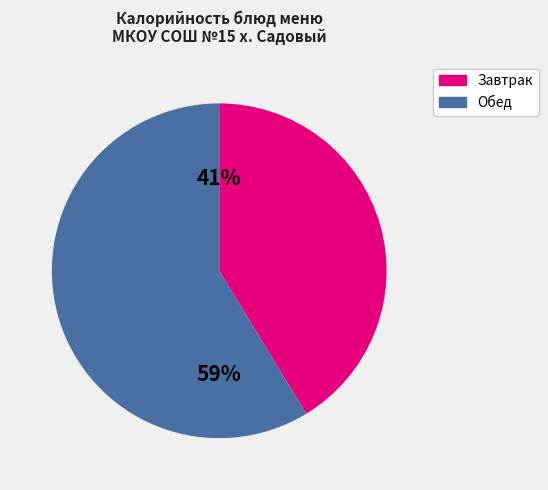

To the nearest percent, what is the average slice percentage?

50%